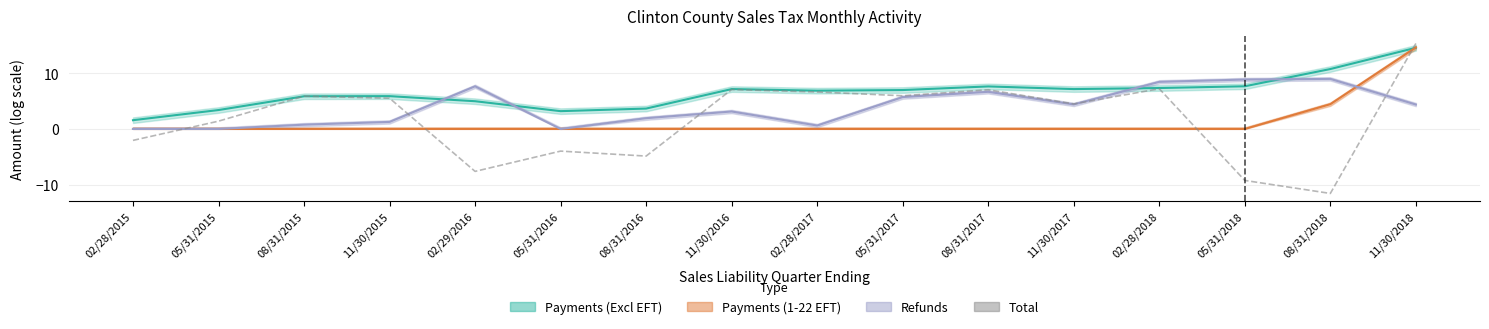

Where is the data nearest to the value 1?

05/31/2015